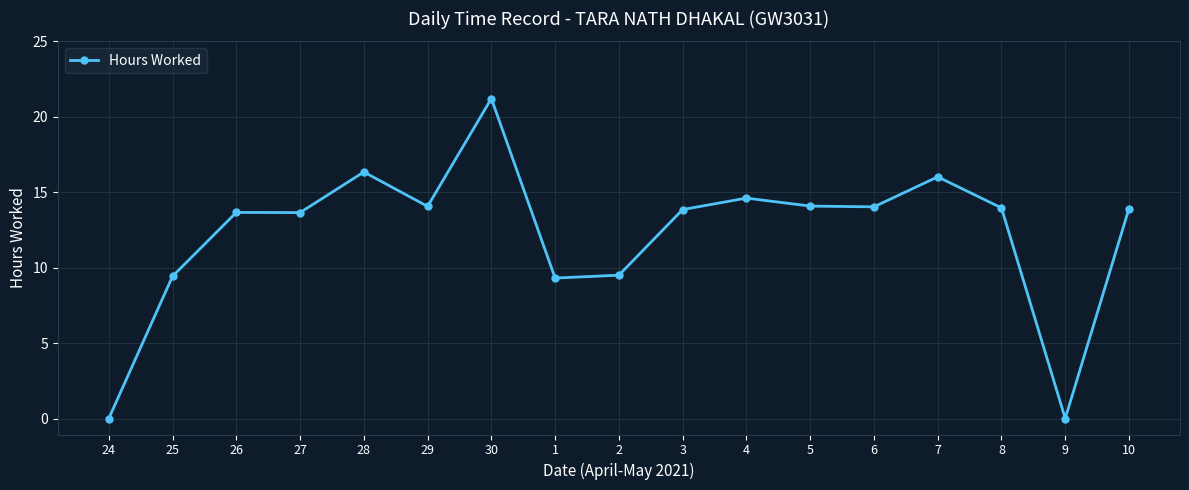

True or false: the data has more than 2 interior local peaks.

True